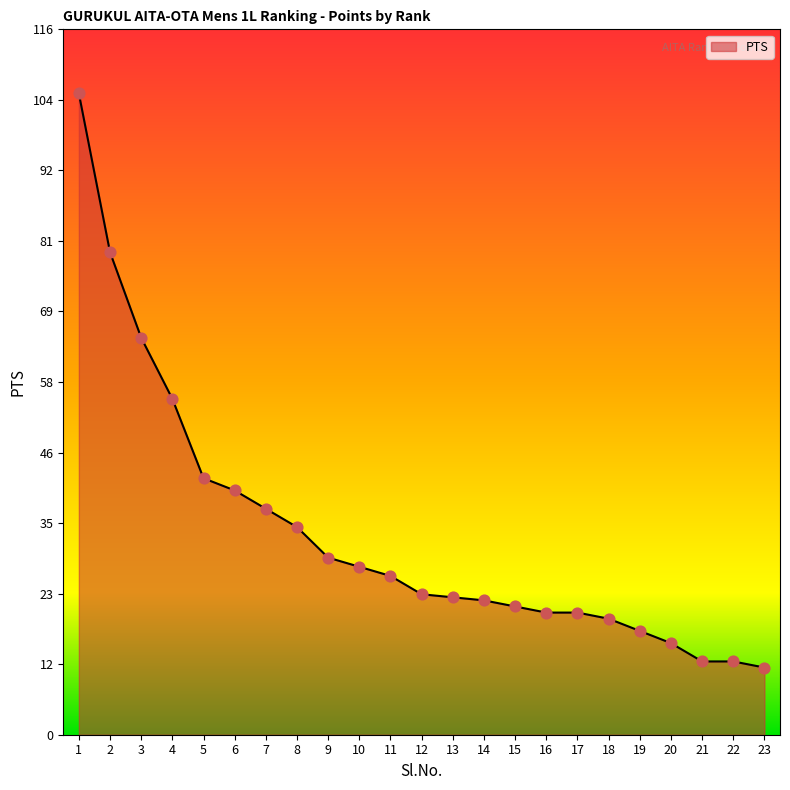

What is the ratio of the value at 1 to the value at 12?

4.6